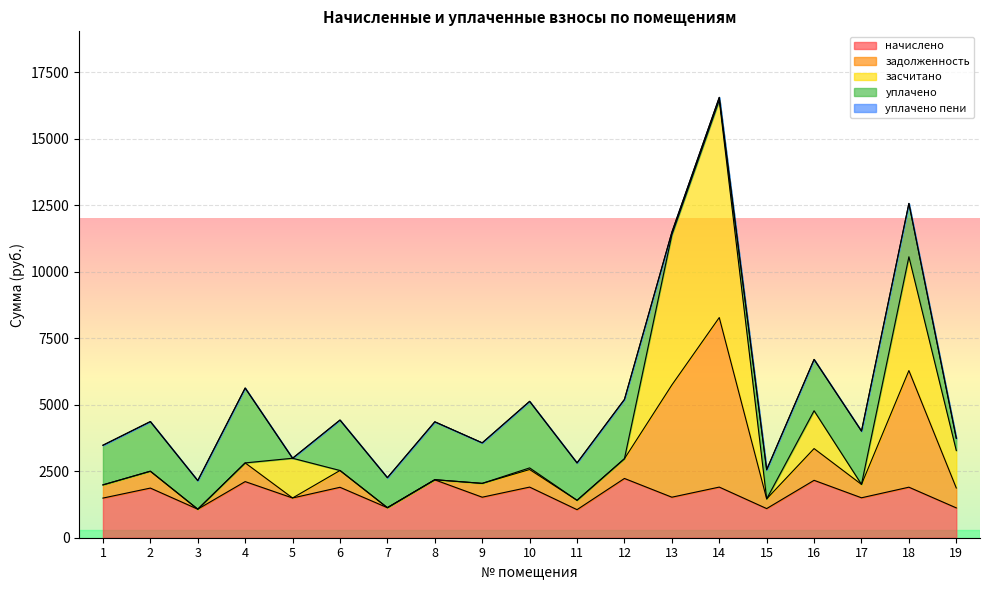

Reading left to right, extract all data points from this chart.

начислено: 1489.6	1865.6	1072.9	2109.0	1493.2	1895.1	1128.2	2175.3	1522.7	1902.5	1054.5	2227.0	1522.7	1902.5	1095.0	2156.9	1500.6	1898.8	1120.9
задолженность: 496.5	633.4	0.0	703.0	0.0	631.7	0.0	5.1	519.7	659.9	351.5	742.3	4216.4	6370.9	365.0	1193.0	502.8	4382.4	747.2
засчитано: 0.0	0.0	0.0	0.0	1493.2	0.0	0.0	0.0	0.0	61.4	0.0	0.0	5639.5	8167.5	0.0	1422.1	2.6	4276.1	1408.1
уплачено: 1489.6	1865.6	1072.9	2812.0	0.0	1895.1	1128.2	2175.3	1522.7	2501.0	1406.0	2227.0	99.6	105.9	1095.0	1927.8	2000.8	2005.1	460.0
уплачено пени: 0.0	0.0	0.0	2.6	0.0	0.0	0.0	0.0	0.0	0.0	0.0	0.0	0.0	0.0	0.0	0.0	0.0	0.0	0.0